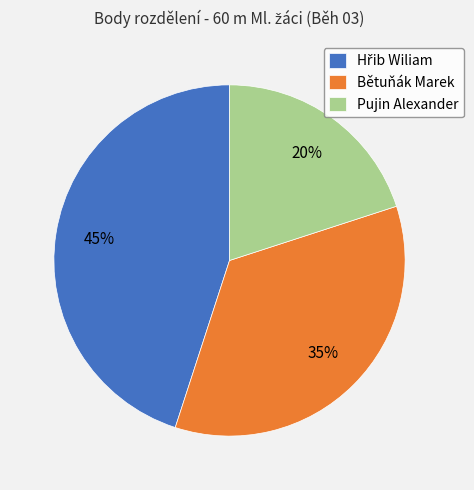

True or false: Bětuňák Marek accounts for 25% of the total.

False